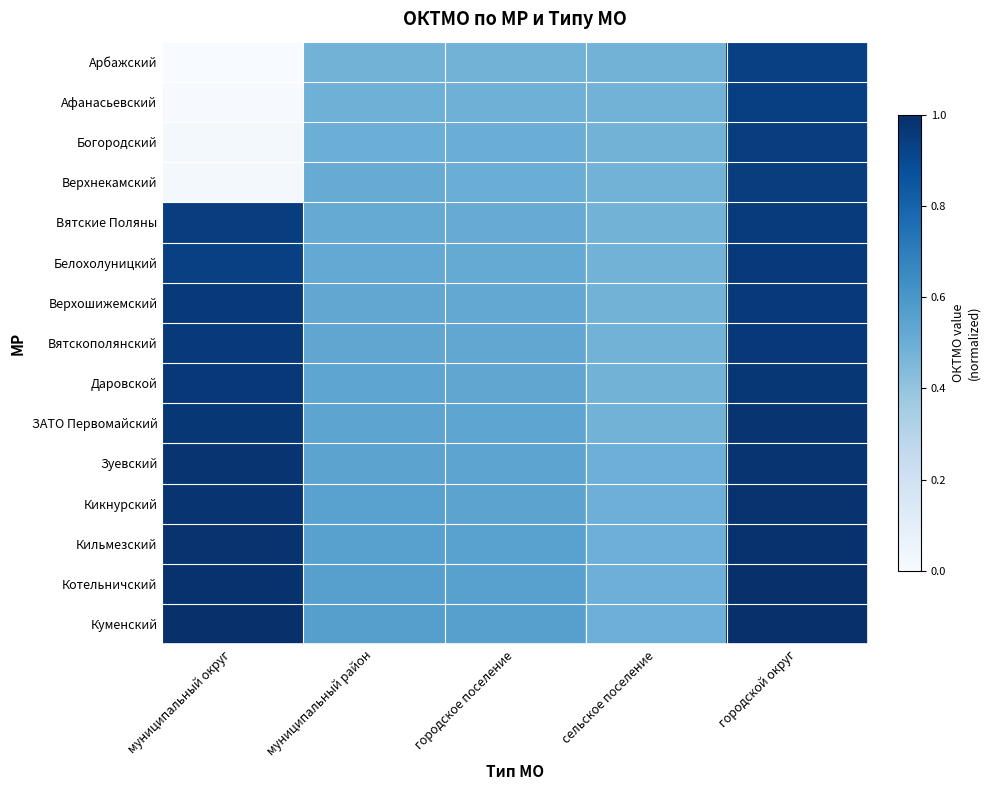

At how many categories does at least one series exceed 0?

5